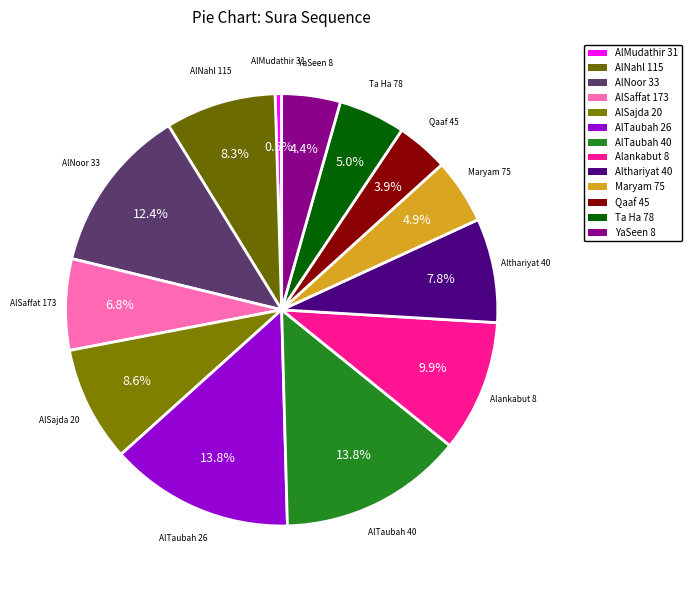

To the nearest percent, what portion does AlTaubah 40 represent?

14%